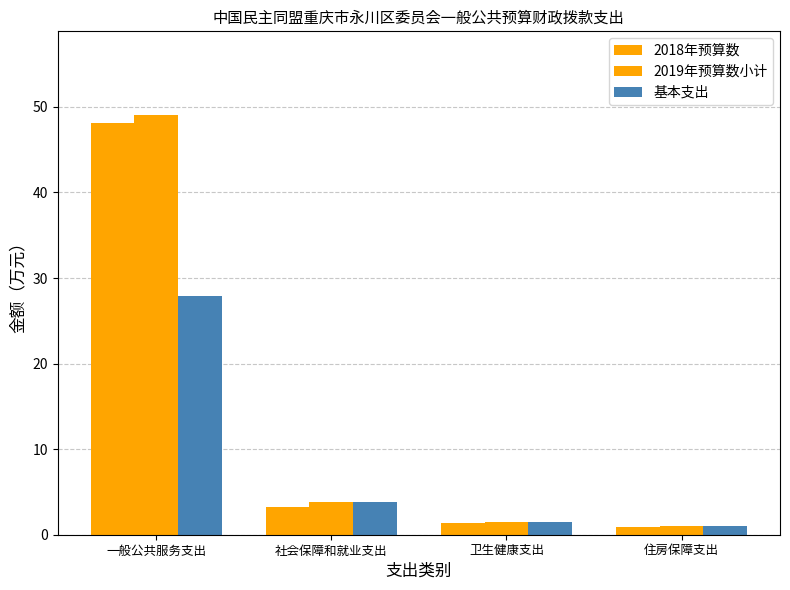

At which label does 2018年预算数 reach its peak?

一般公共服务支出